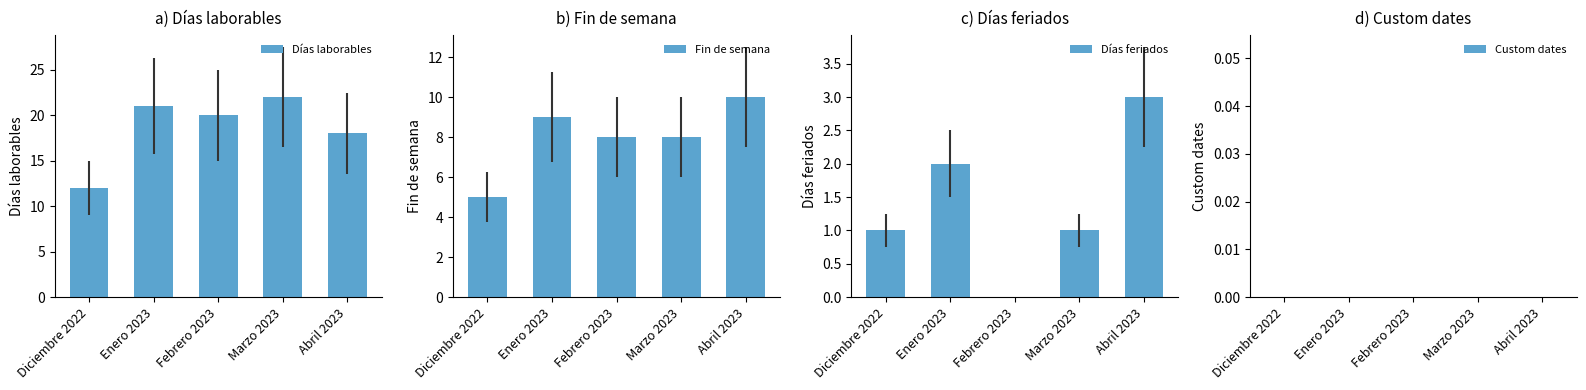

List the labels in order of Días laborables value, largest first.

Marzo 2023, Enero 2023, Febrero 2023, Abril 2023, Diciembre 2022